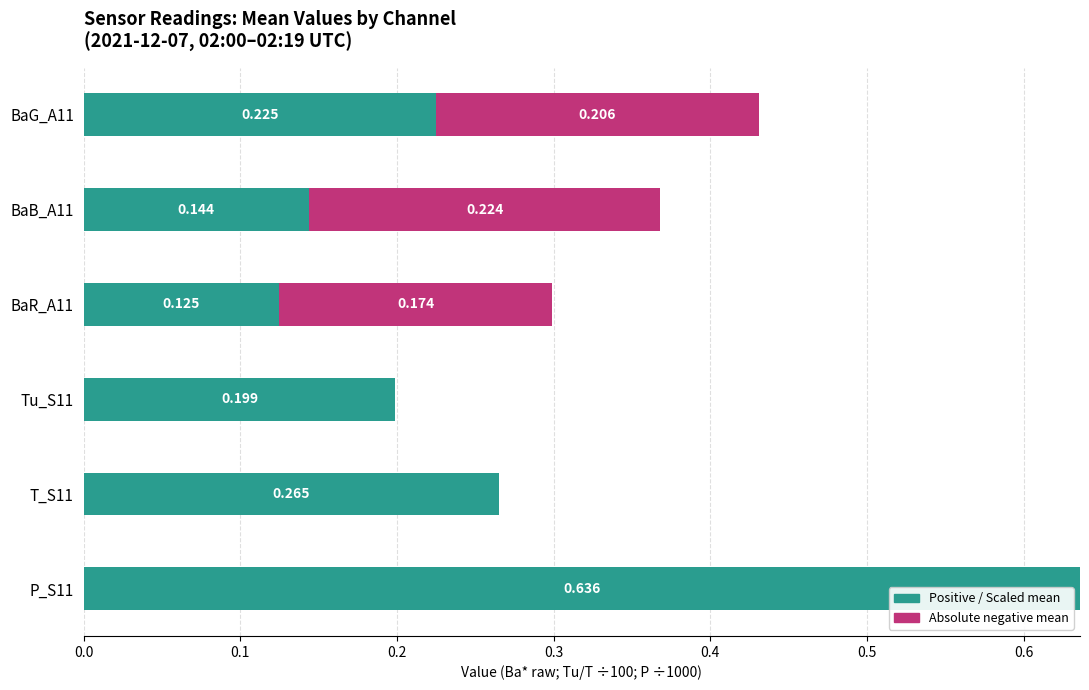

How many categories are shown in the chart?

6